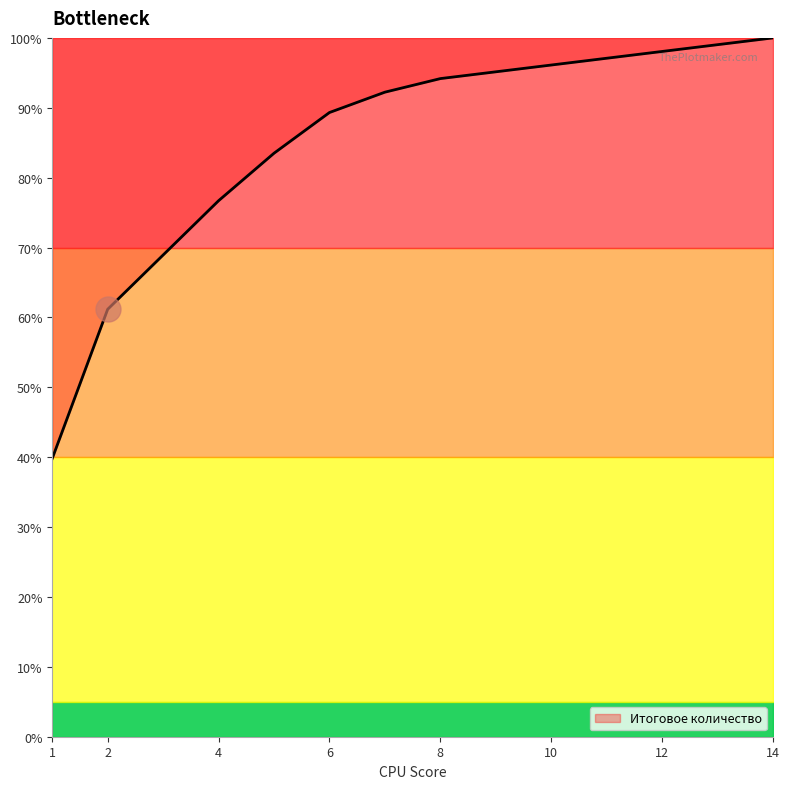

What is the minimum value shown in the chart?

39.8